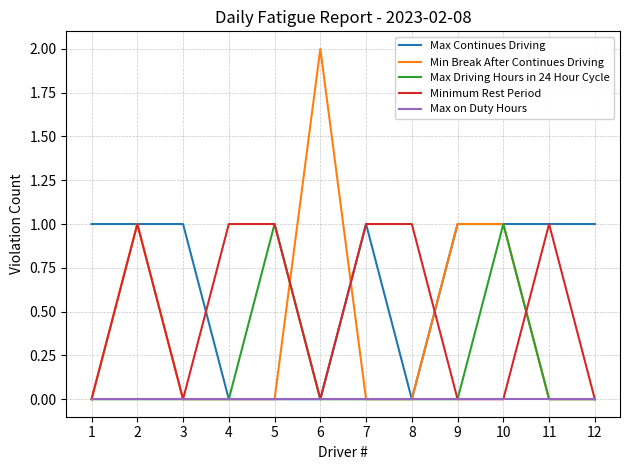

What are all the series names shown in the legend?

Max Continues Driving, Min Break After Continues Driving, Max Driving Hours in 24 Hour Cycle, Minimum Rest Period, Max on Duty Hours